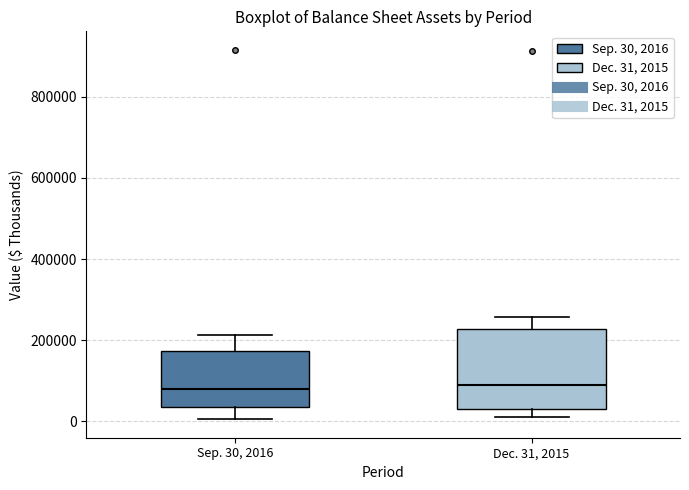

Reading left to right, transcribe this box plot: for each box, give where its median line is, the range the box spans, and where its two whiskers end, as read against the y-axis. The values are not printed on the chart, so give them approximately, as read against the axis.

Sep. 30, 2016: median 80000, box 40000 to 180000, whiskers 0 to 220000
Dec. 31, 2015: median 100000, box 40000 to 220000, whiskers 20000 to 260000